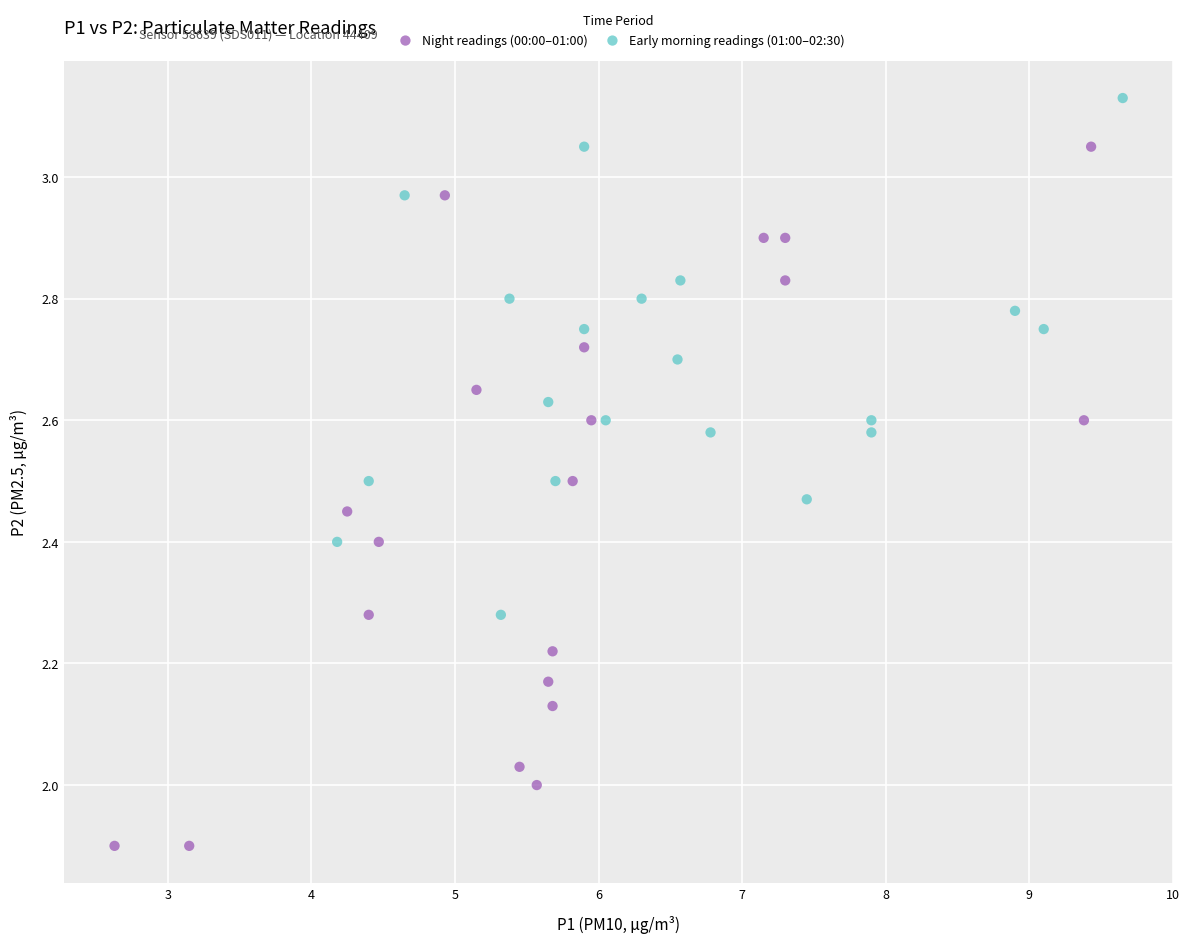

Which series has the widest spread of Y values?

Night readings (00:00–01:00)